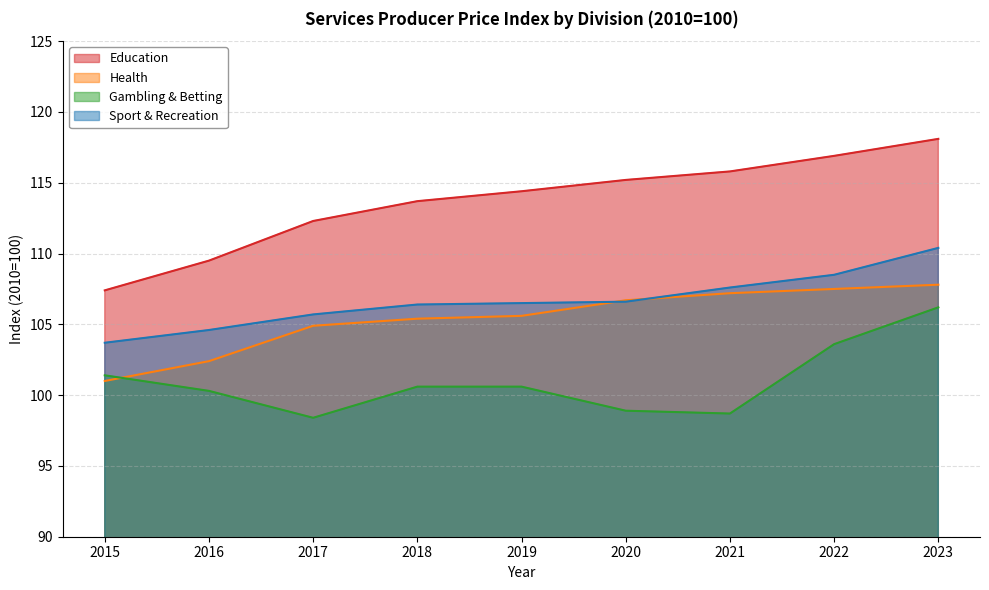

What is the value of the Education point at the 5th from the left?

114.4